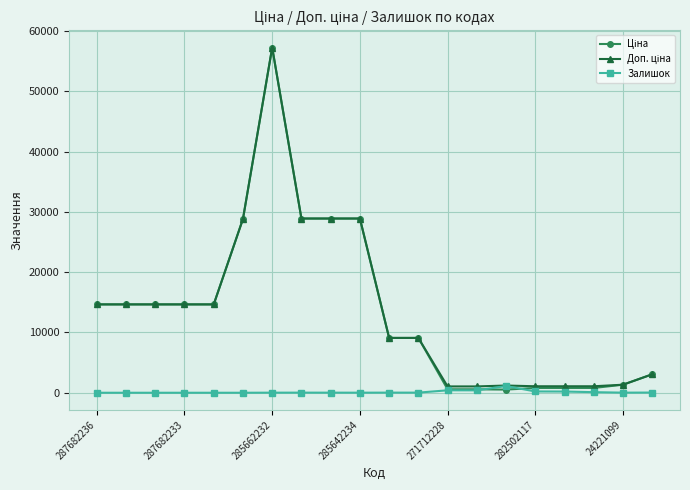

Reading left to right, what are all the values shown in this chart?

Ціна: 14649.6	14649.6	14649.6	14649.6	14649.6	28821.8	57235.5	28890.3	28890.3	28890.3	9092.0	9092.0	571.6	571.6	522.2	793.0	793.0	793.0	1332.7	3059.7
Доп. ціна: 14649.6	14649.6	14649.6	14649.6	14649.6	28821.8	57235.5	28890.3	28890.3	28890.3	9092.0	9092.0	1048.0	1048.0	1197.0	1074.6	1074.6	1074.6	1333.0	3060.0
Залишок: 0.0	0.0	0.0	0.0	0.0	0.0	13.0	17.0	14.0	11.0	20.0	18.0	405.0	398.0	1110.0	215.0	200.0	95.0	16.0	31.0